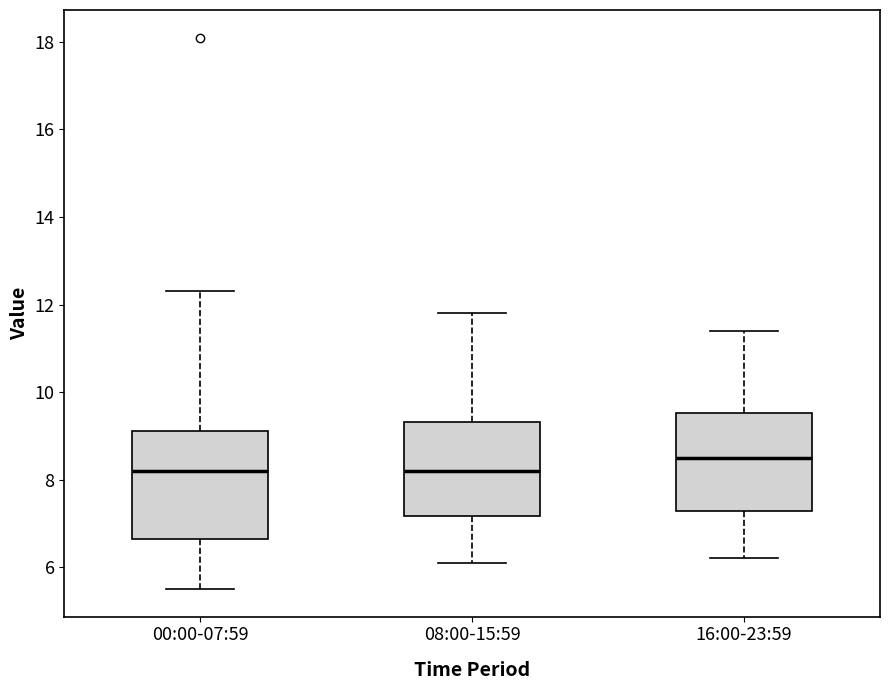

Reading left to right, read every box against the y-axis: the position of its median line, the range the box covers, and the ends of its whiskers. The values are not printed on the chart, so give them approximately, as read against the axis.

00:00-07:59: median 8.2, box 6.6 to 9.2, whiskers 5.6 to 12.4
08:00-15:59: median 8.2, box 7.2 to 9.4, whiskers 6.2 to 11.8
16:00-23:59: median 8.6, box 7.2 to 9.6, whiskers 6.2 to 11.4